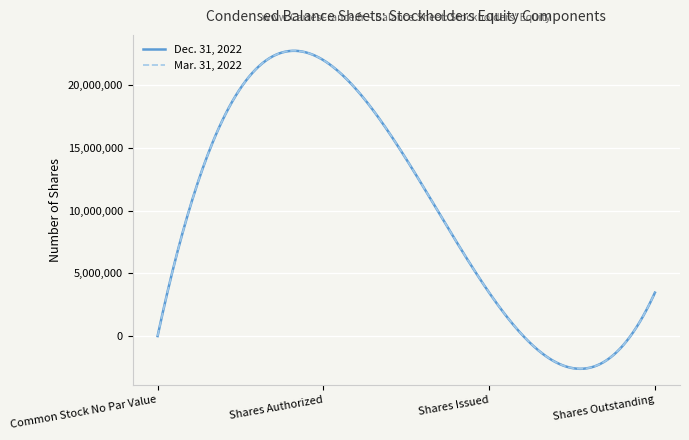

What is the value of the Dec. 31, 2022 point at the 4th from the left?

3461022